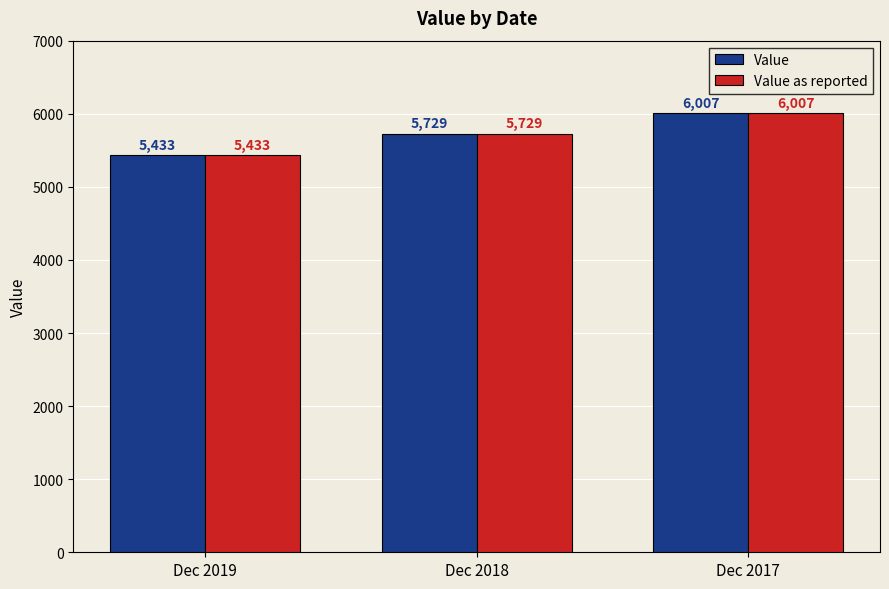

Rank the categories by Value as reported value from highest to lowest.

Dec 2017, Dec 2018, Dec 2019